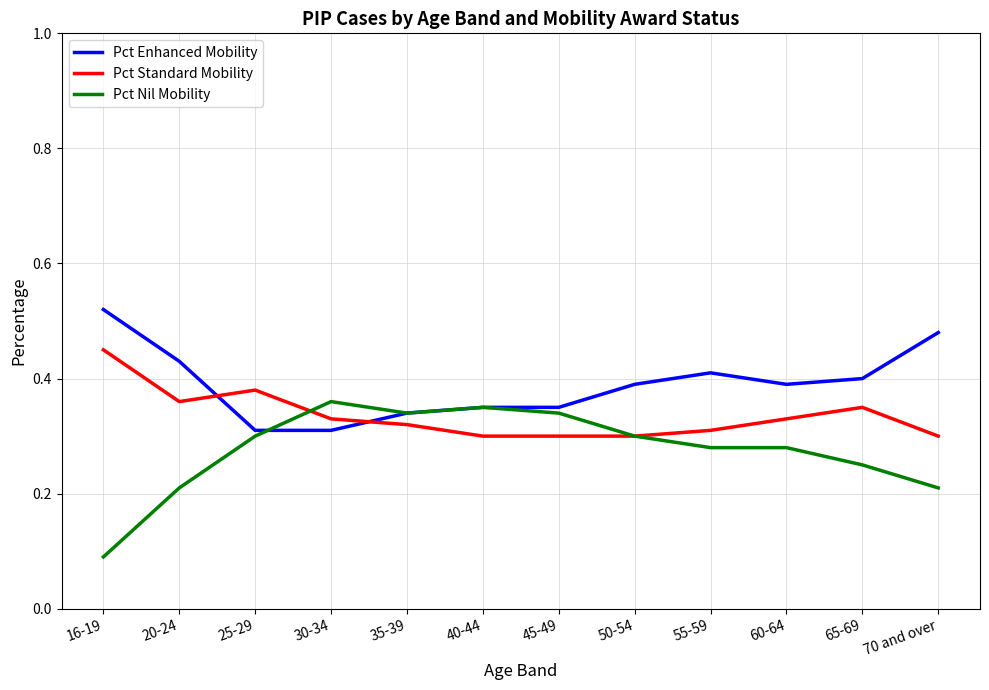

Does the chart have visible grid lines?

Yes